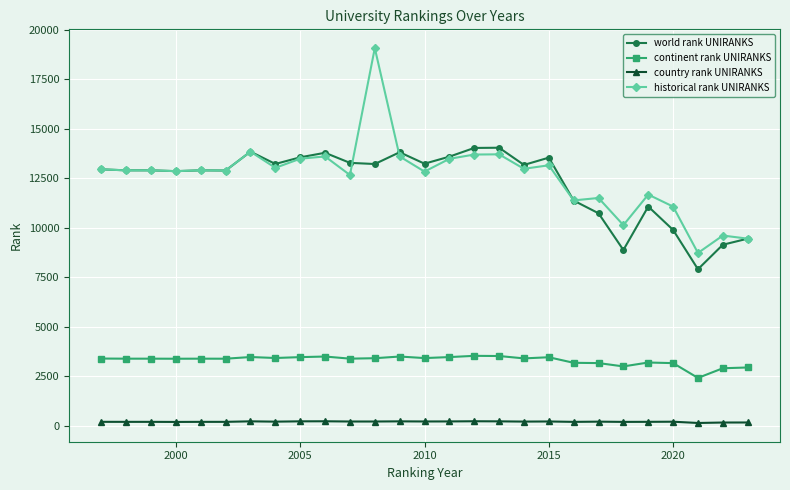

True or false: continent rank UNIRANKS and world rank UNIRANKS cross at least once.

False